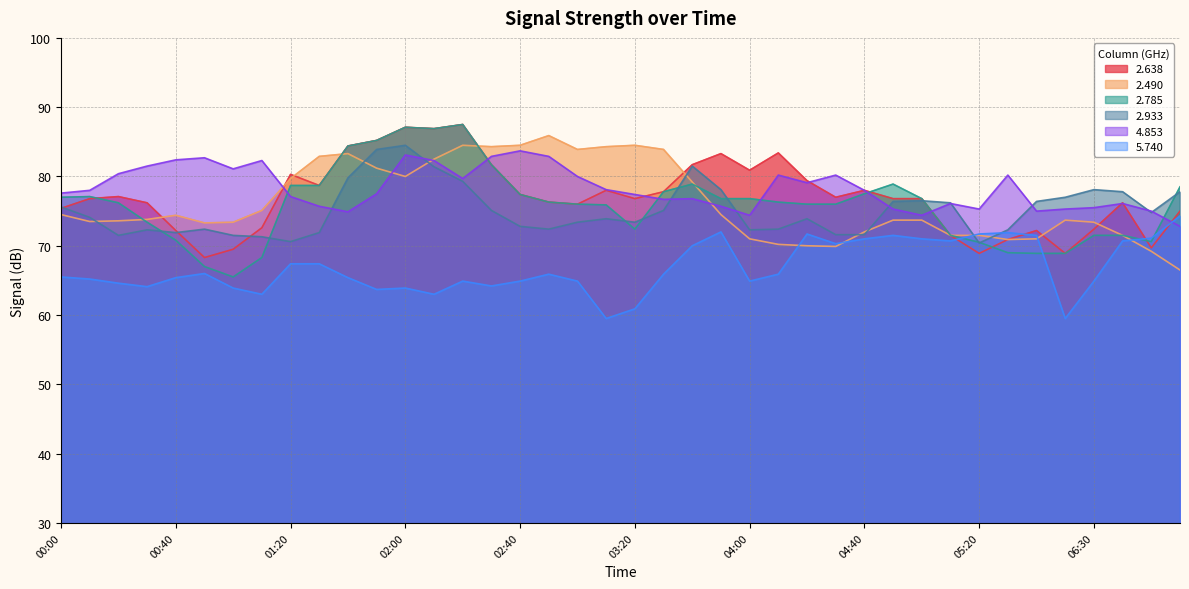

How many values in the 2.638 series are below 76?

13